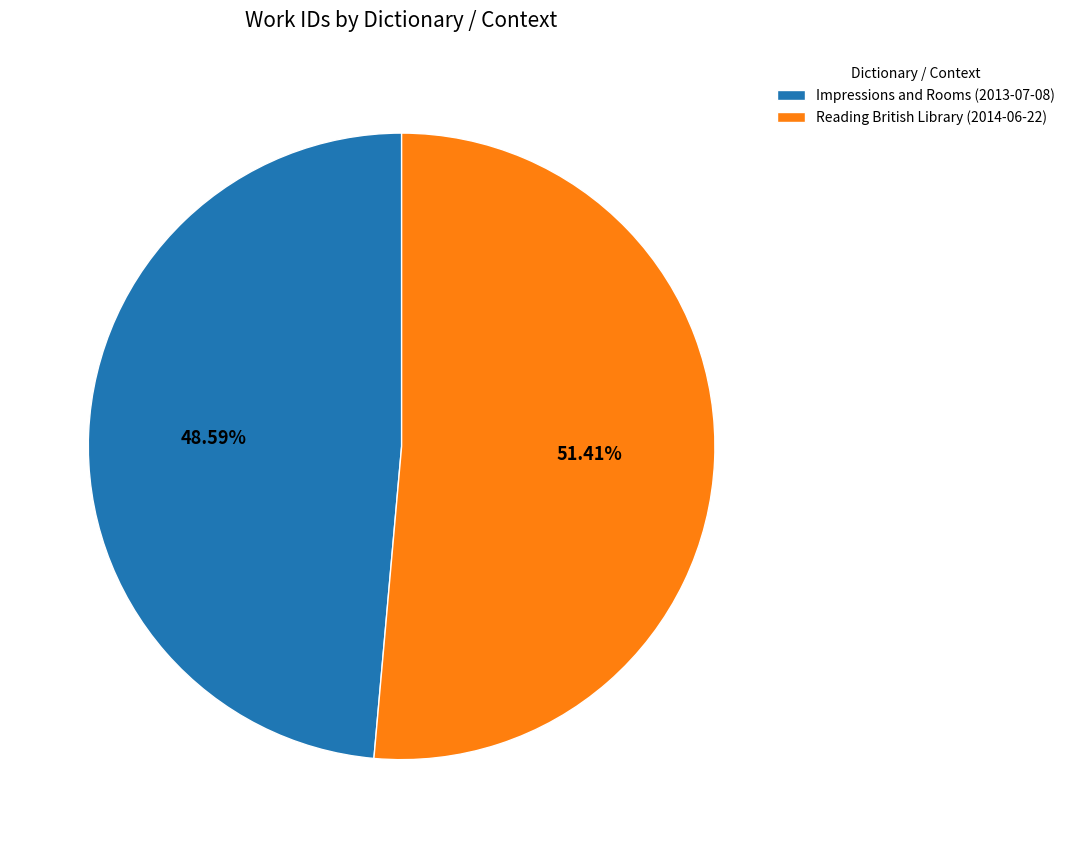

The Impressions and Rooms (2013-07-08) slice represents 34% of the pie. True or false?

False